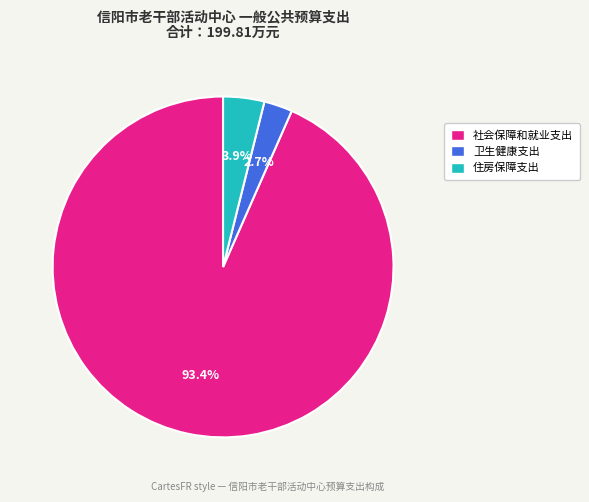

The 社会保障和就业支出 slice represents 99% of the pie. True or false?

False